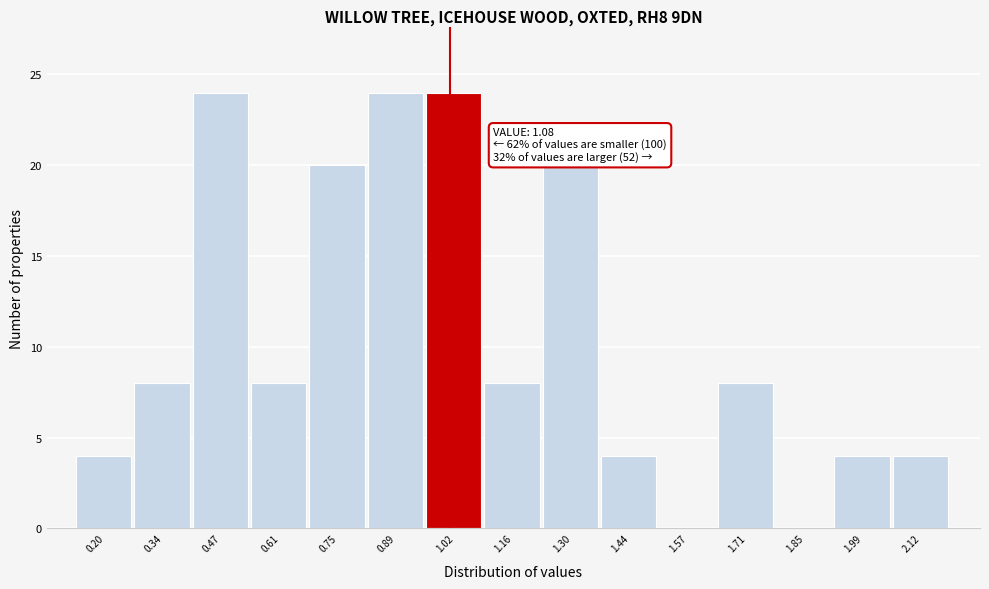

Reading left to right, what are all the values shown in this chart?

0.20=4	0.34=8	0.47=24	0.61=8	0.75=20	0.89=24	1.02=24	1.16=8	1.30=20	1.44=4	1.57=0	1.71=8	1.85=0	1.99=4	2.12=4